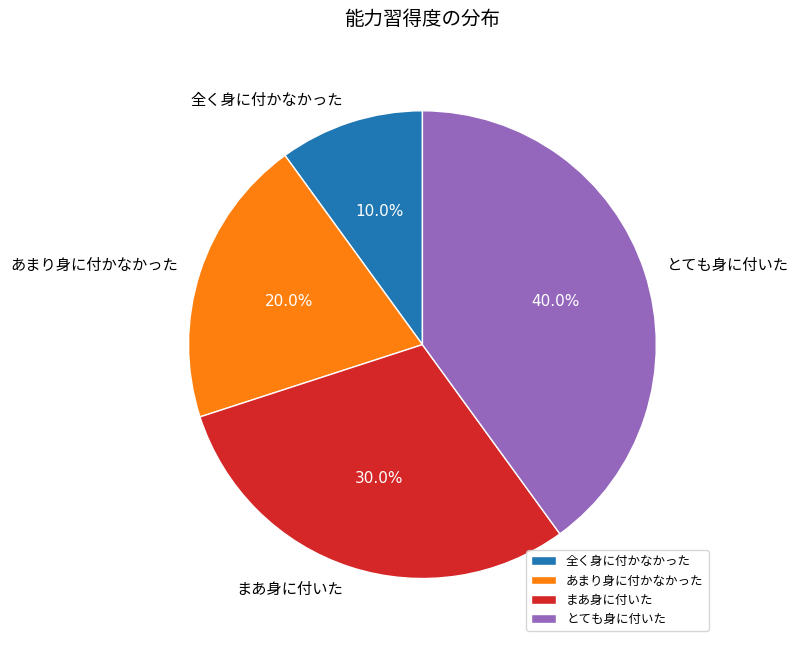

To the nearest percent, what percentage of the pie is まあ身に付いた?

30%